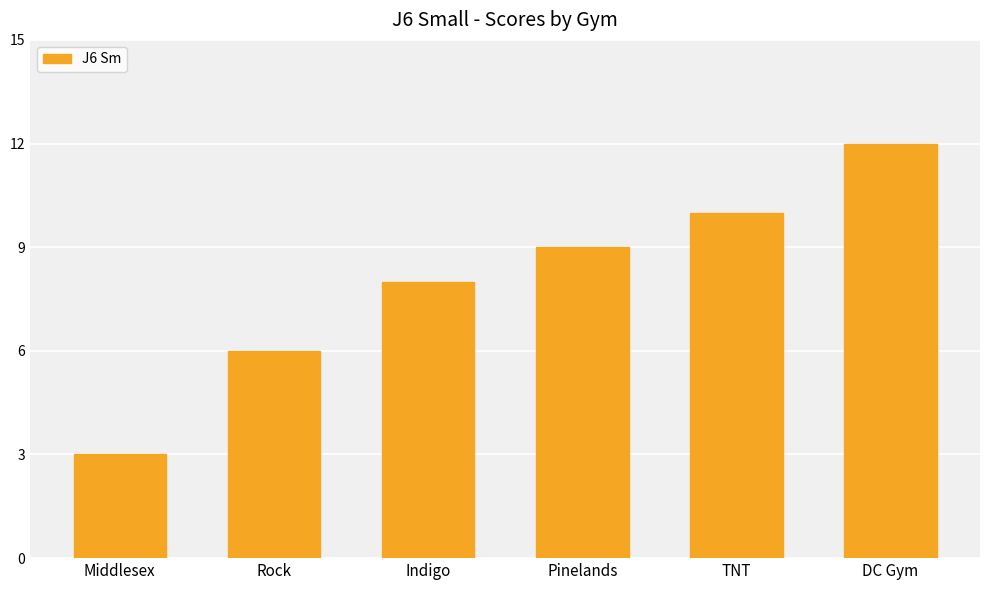

List the labels in order of value, largest first.

DC Gym, TNT, Pinelands, Indigo, Rock, Middlesex